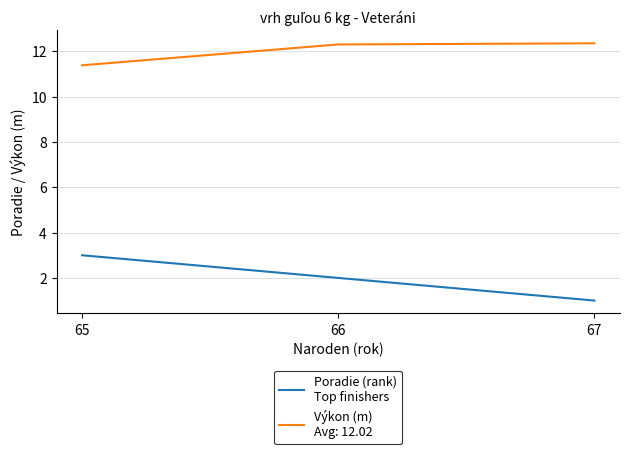

True or false: the data shows 2 at 67.

False